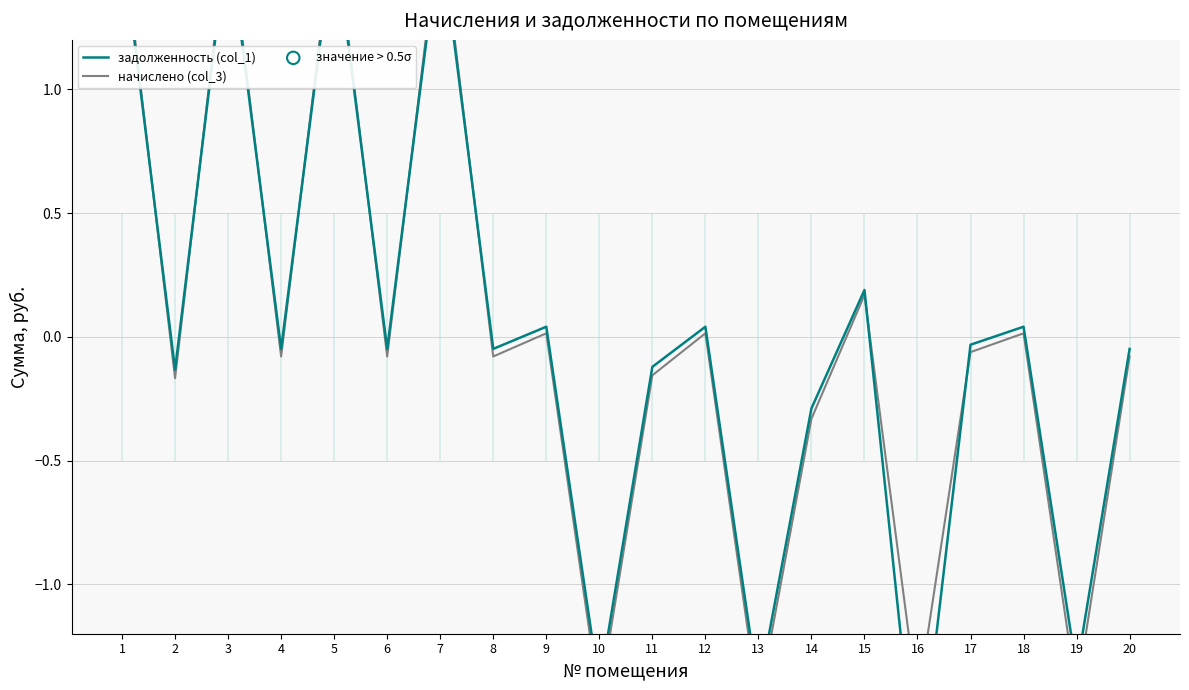

Is the value of задолженность (col_1) at 20 greater than the value of начислено (col_3) at 16?

Yes